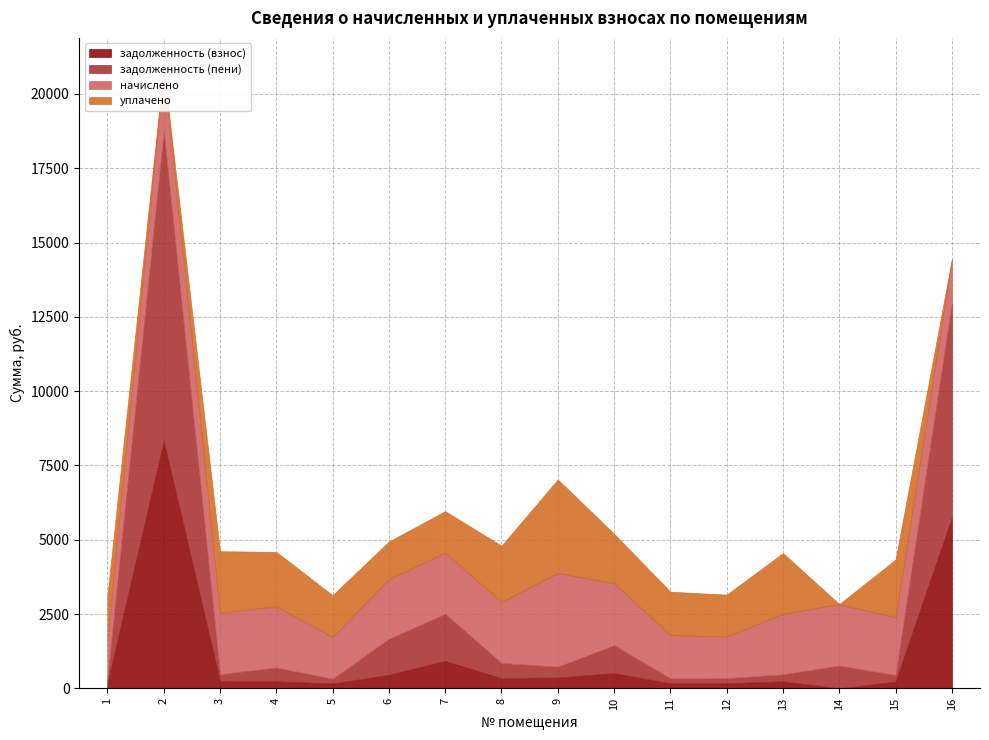

True or false: задолженность (взнос) has more than 2 interior local peaks.

True